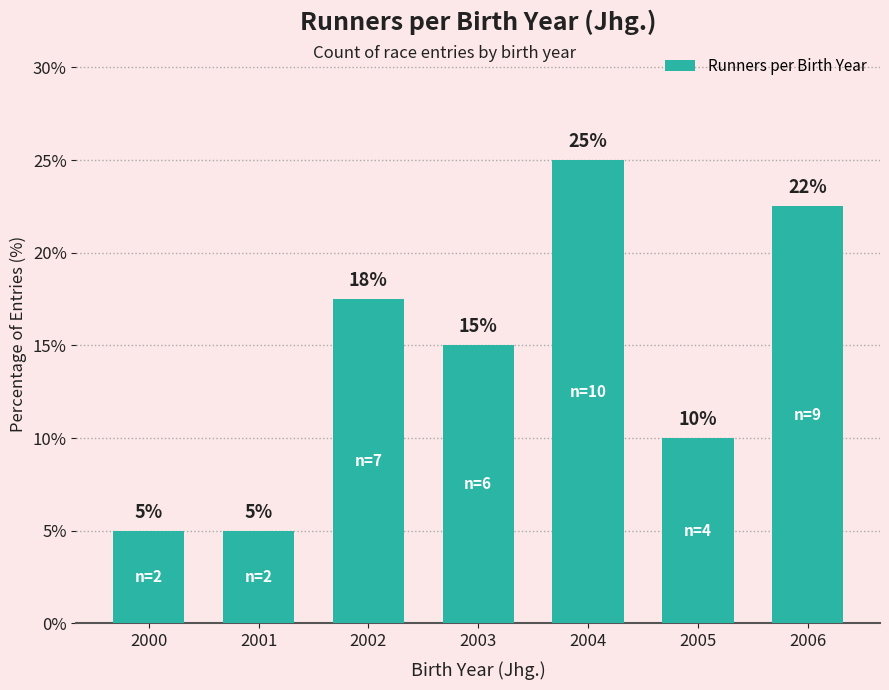

Between 2004 and 2000, which is larger?

2004